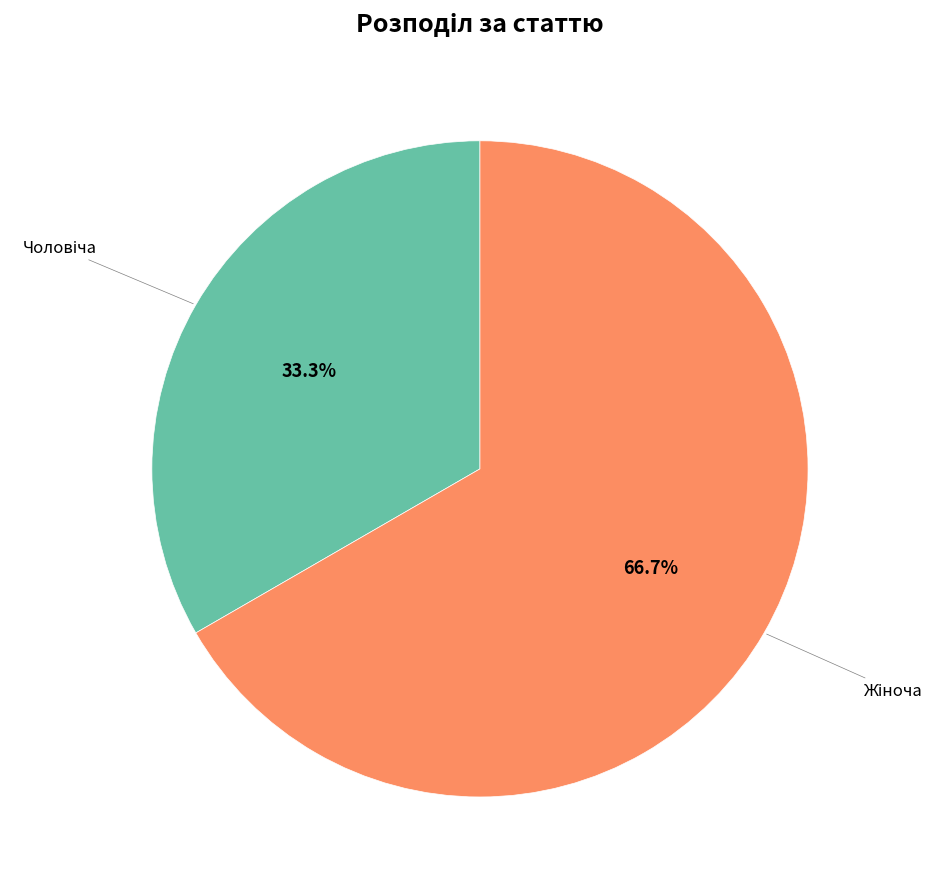

Does any single category account for the majority?

Yes